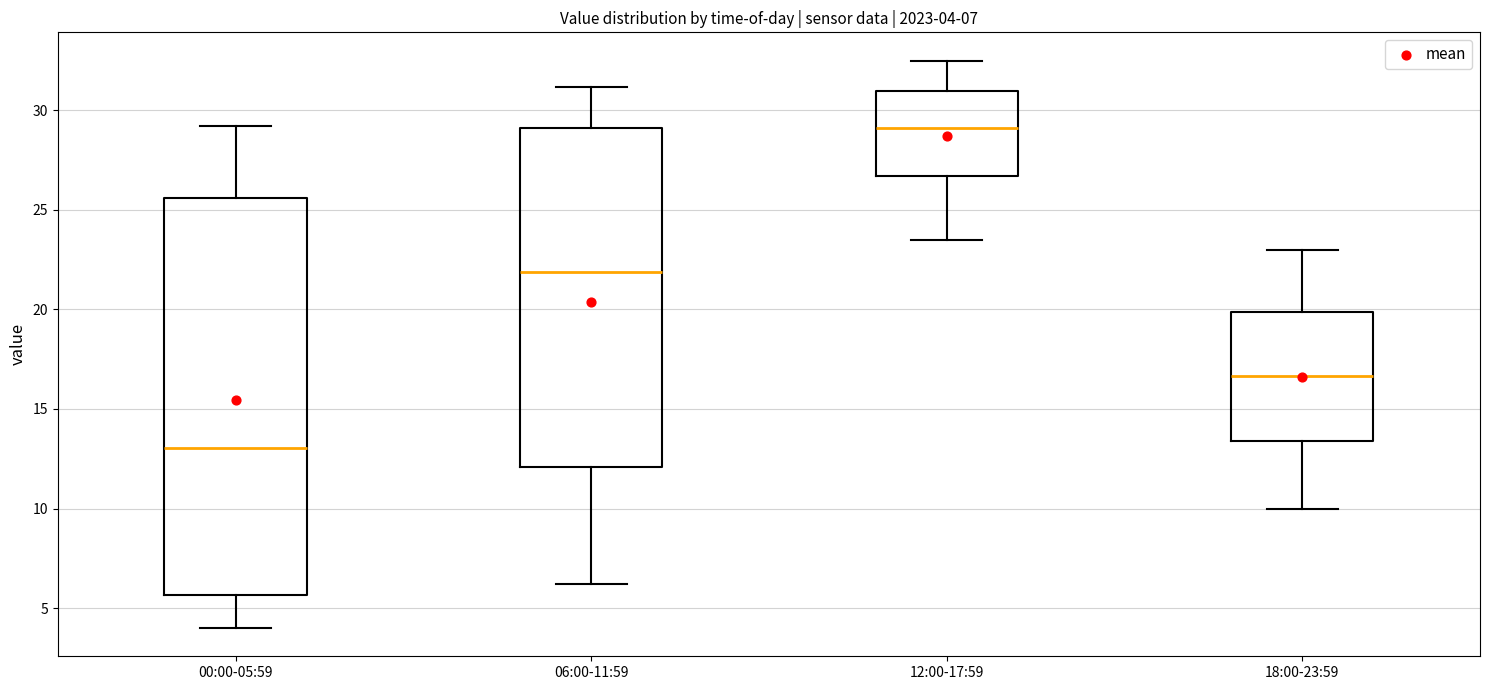

Comparing the boxes themselves (not the whiskers), which one is the tallest?

00:00-05:59